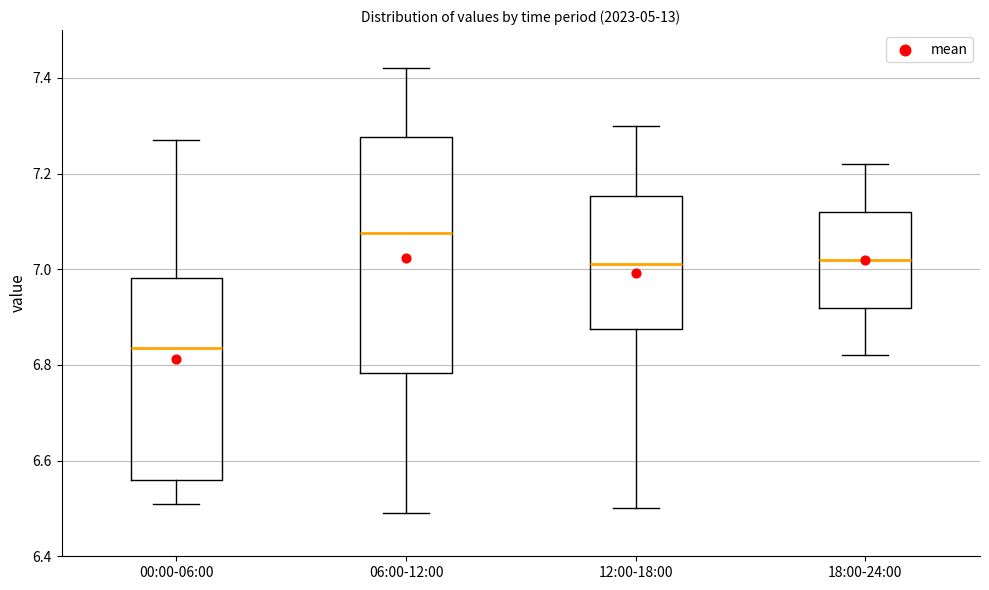

Reading left to right, read every box against the y-axis: the position of its median line, the range the box covers, and the ends of its whiskers. The values are not printed on the chart, so give them approximately, as read against the axis.

00:00-06:00: median 6.84, box 6.56 to 6.98, whiskers 6.52 to 7.28
06:00-12:00: median 7.08, box 6.78 to 7.28, whiskers 6.50 to 7.42
12:00-18:00: median 7.02, box 6.88 to 7.16, whiskers 6.50 to 7.30
18:00-24:00: median 7.02, box 6.92 to 7.12, whiskers 6.82 to 7.22